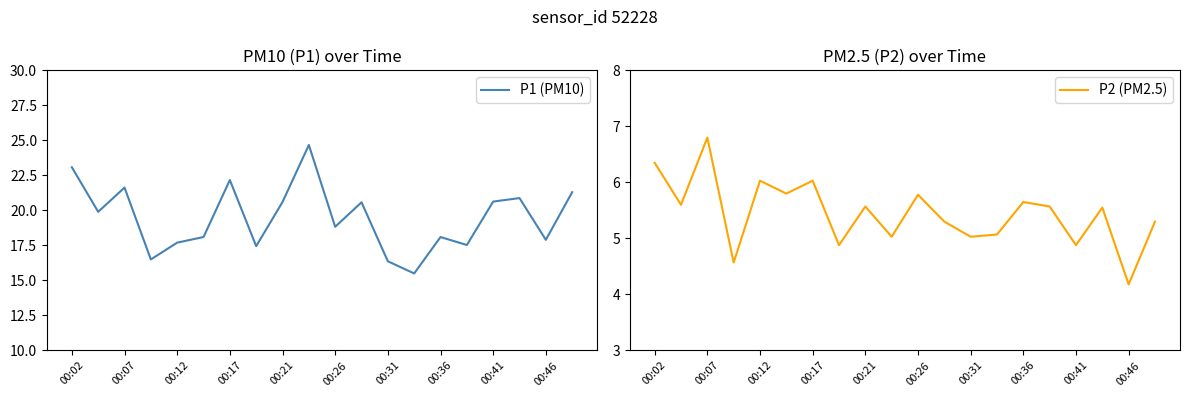

The value of P1 (PM10) at 00:07 is 8.5. True or false?

False